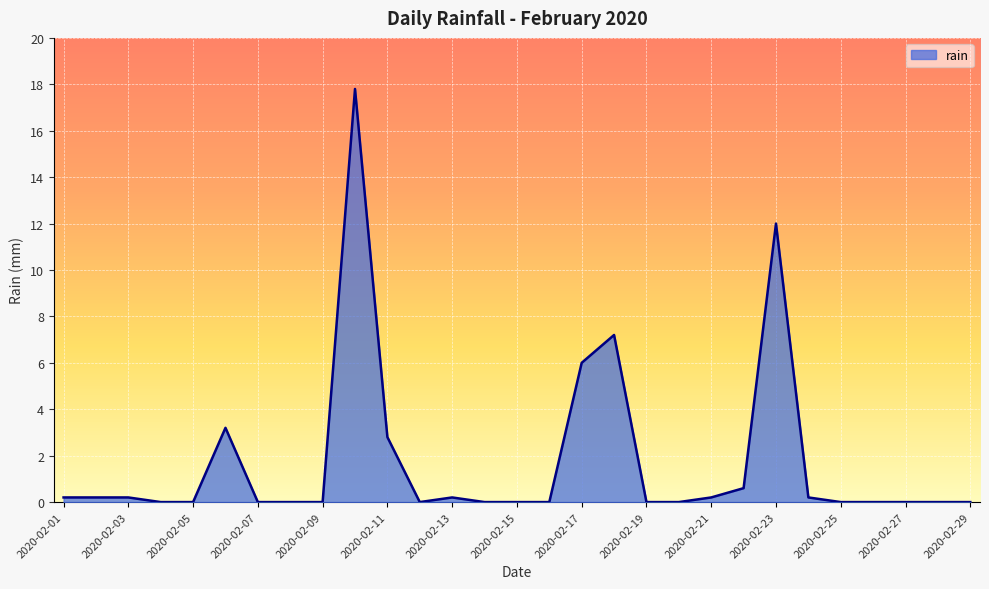

What is the greatest value displayed?

17.8